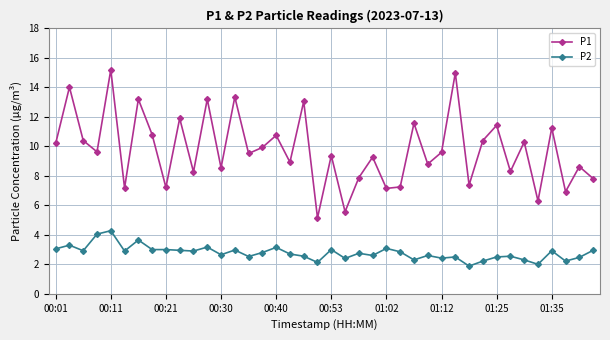

Rank the series by their average value, from lowest to highest.

P2, P1